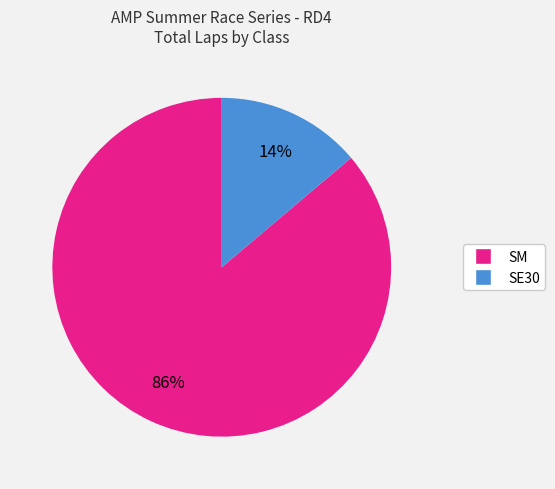

To the nearest percent, what is the difference between the largest and smallest slice percentages?

72%